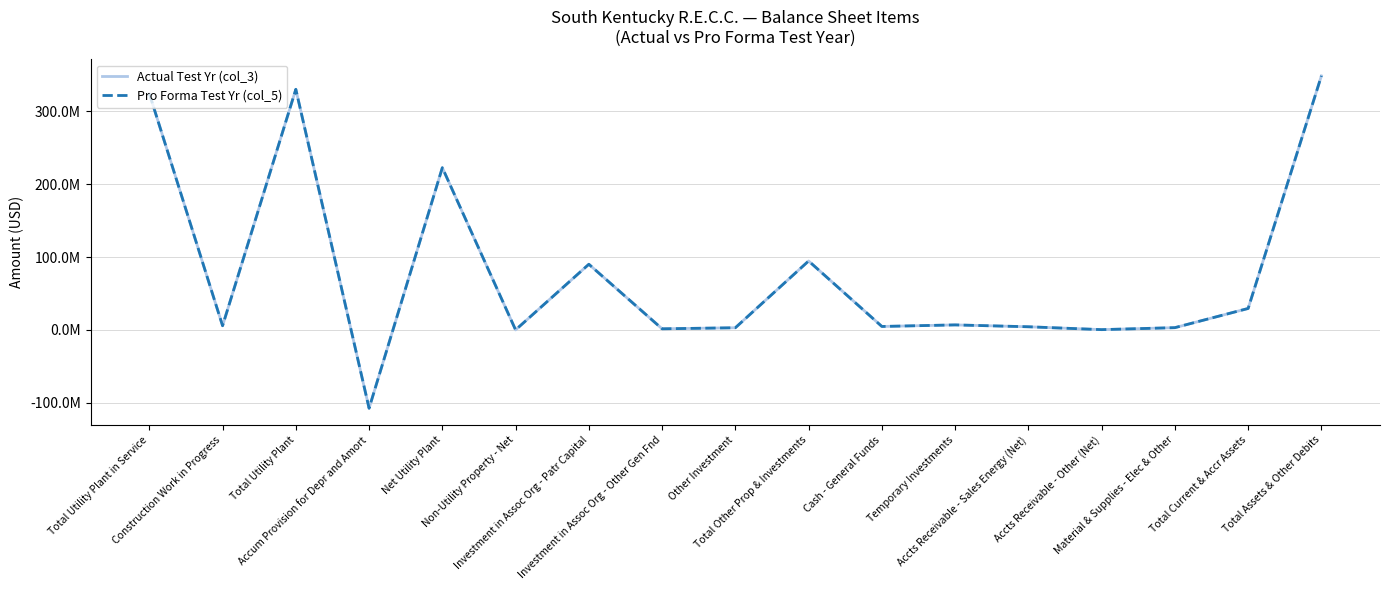

True or false: Pro Forma Test Yr (col_5) and Actual Test Yr (col_3) intersect in this chart.

False